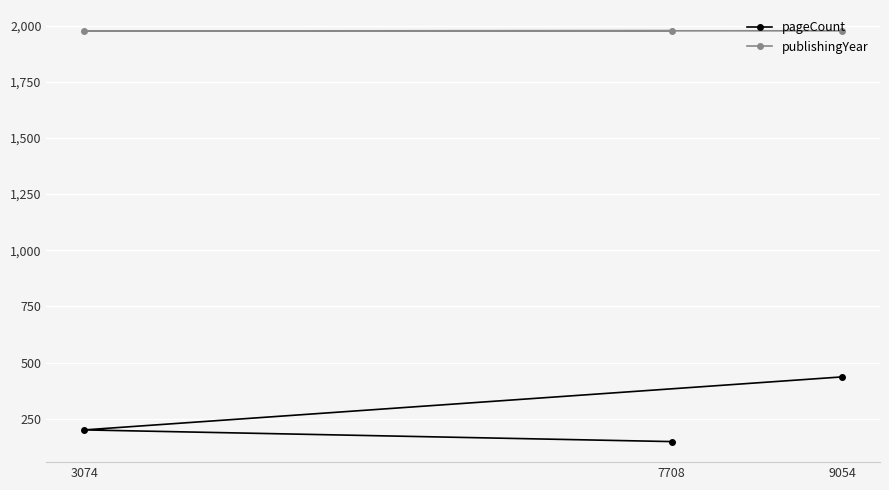

What is the difference between the second highest and minimum values in the publishingYear series?

1